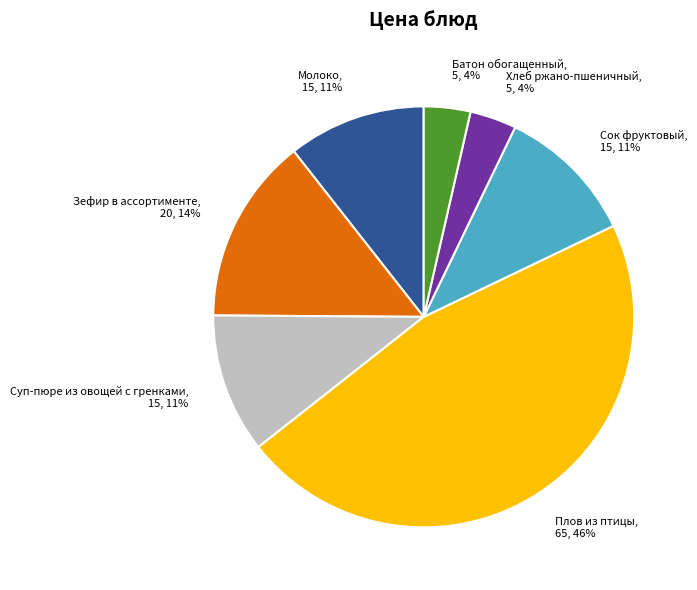

Is there a majority slice in this chart?

No